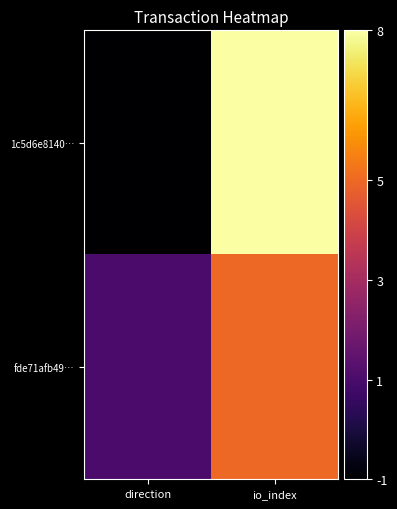

Between direction and io_index, which series saw the biggest shift?

1c5d6e8140…